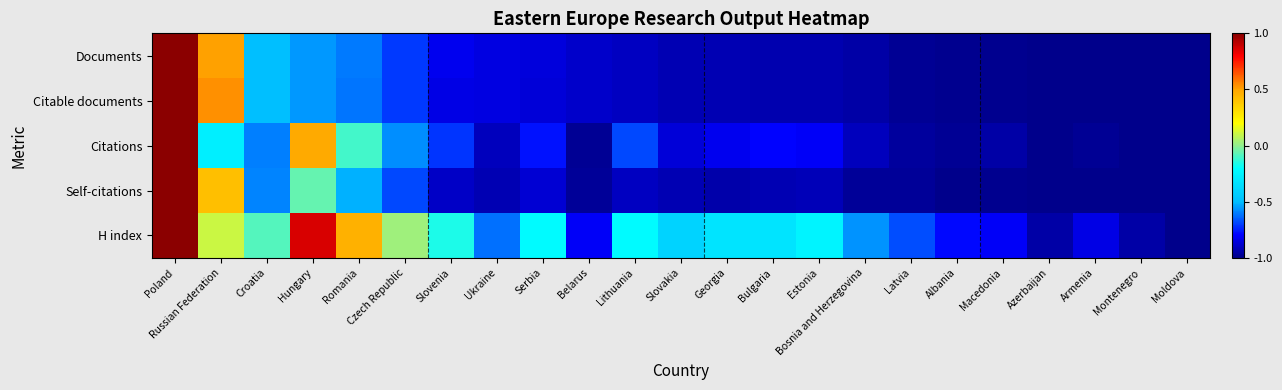

What is the smallest value displayed?

-1.0